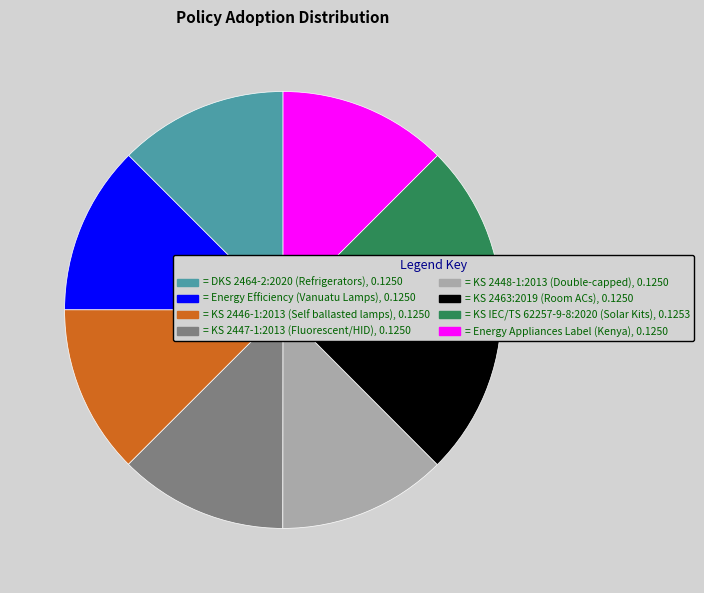

Is there any slice that represents more than half of the pie?

No